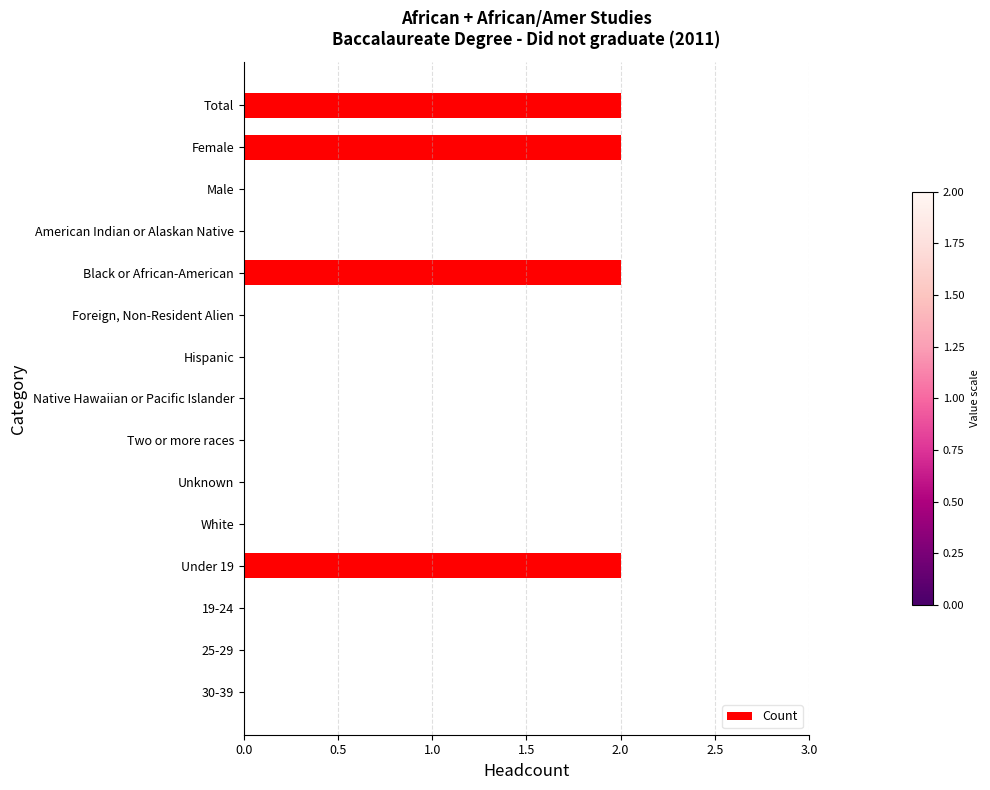

Which has a higher value, Total or Hispanic?

Total